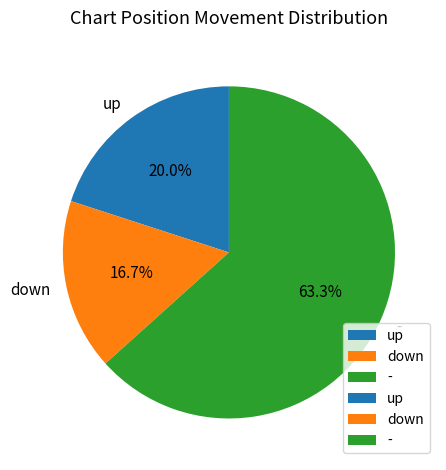

Rank the categories by value from highest to lowest.

-, up, down